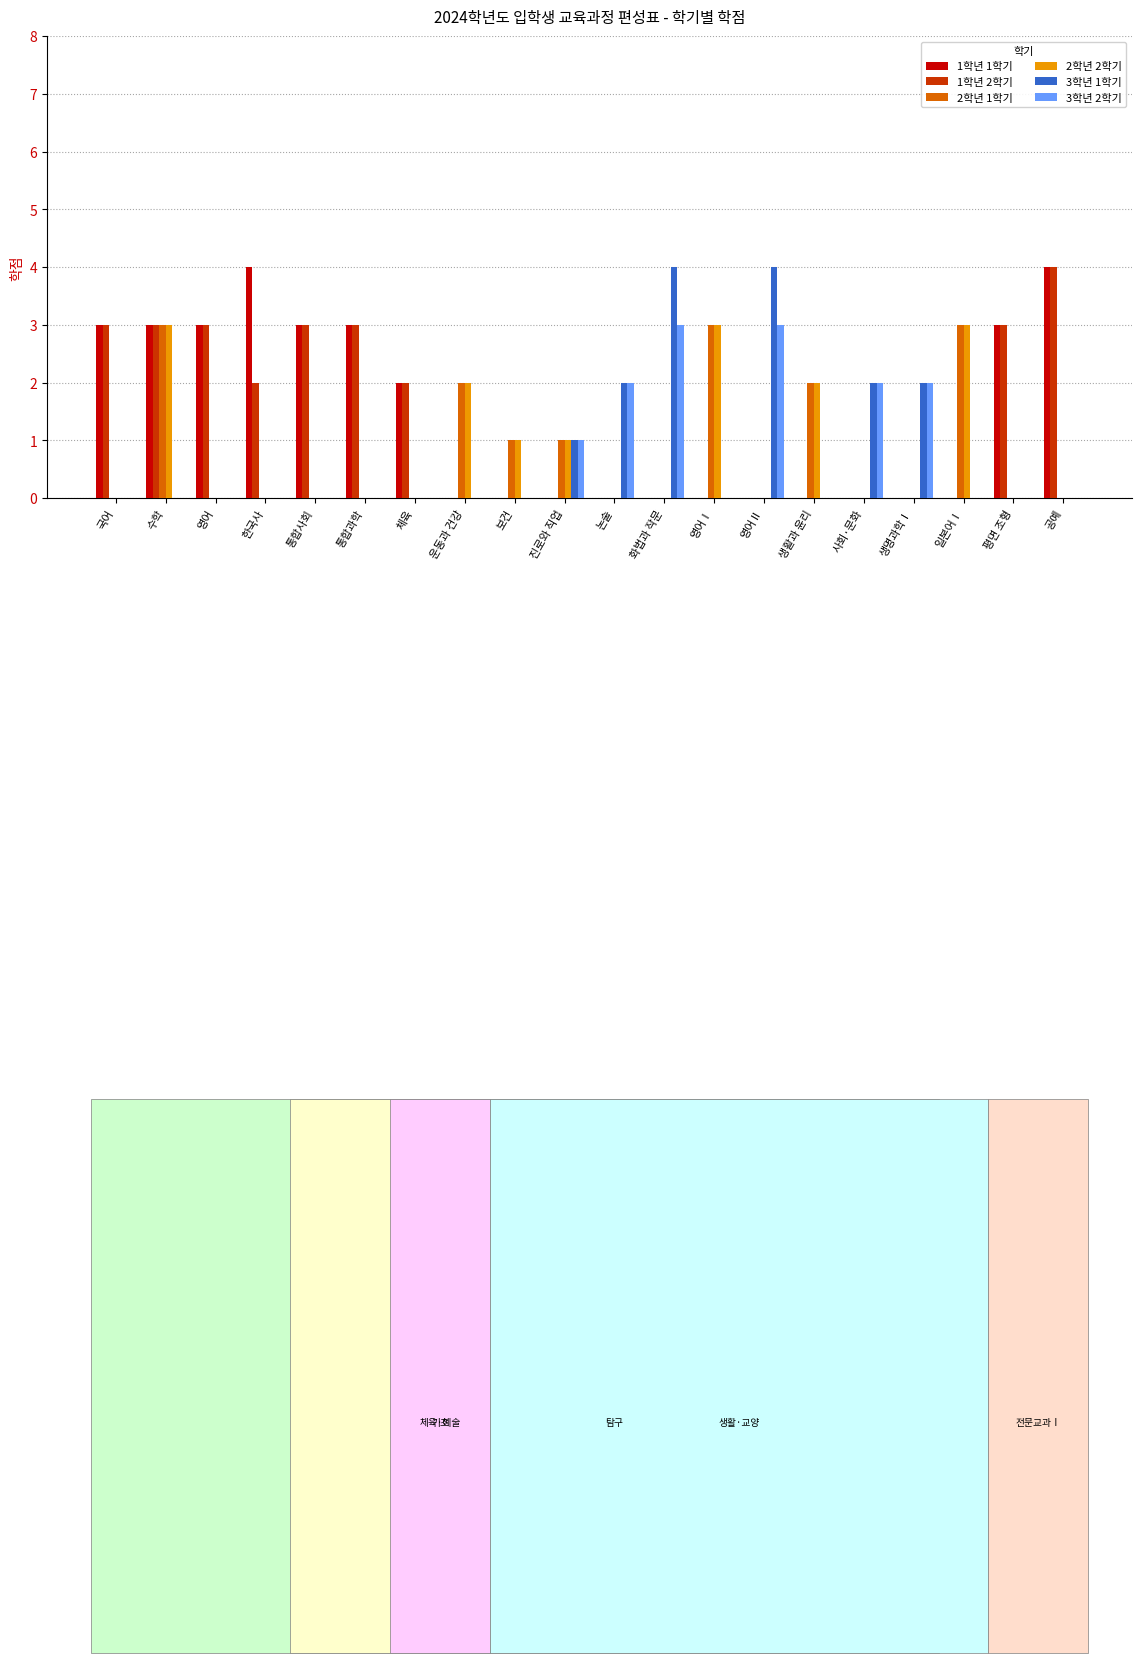

What is the maximum value for 2학년 2학기?

3